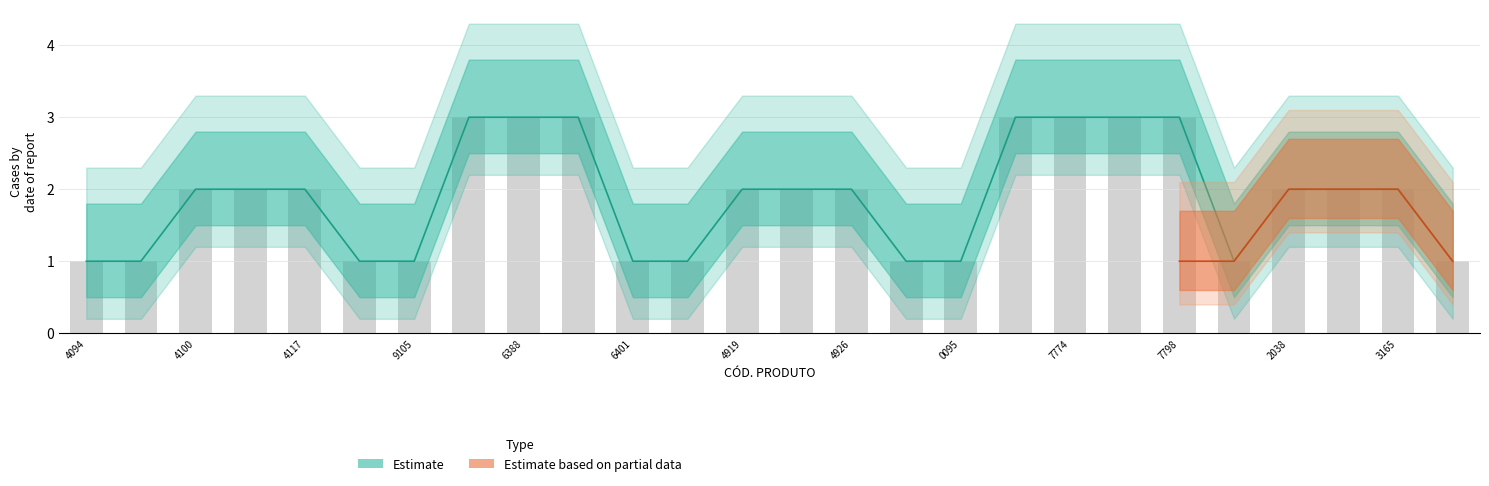

What is the minimum value shown in the chart?

1